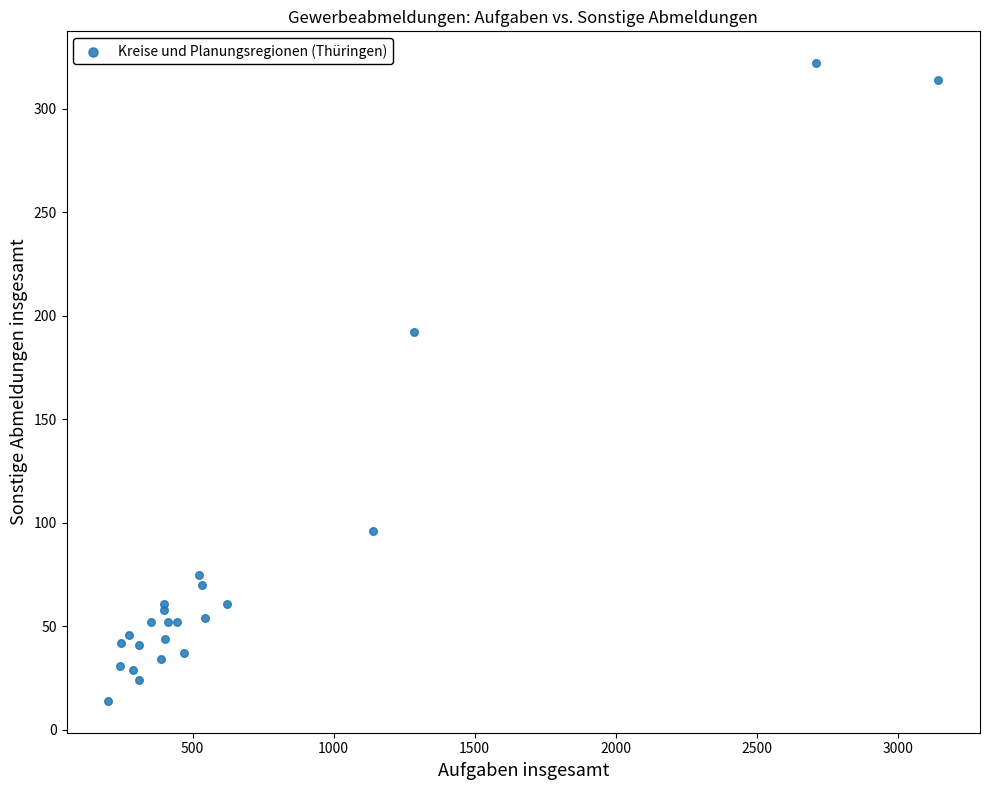

What Y value in the scatter plot is closest to 168?

192